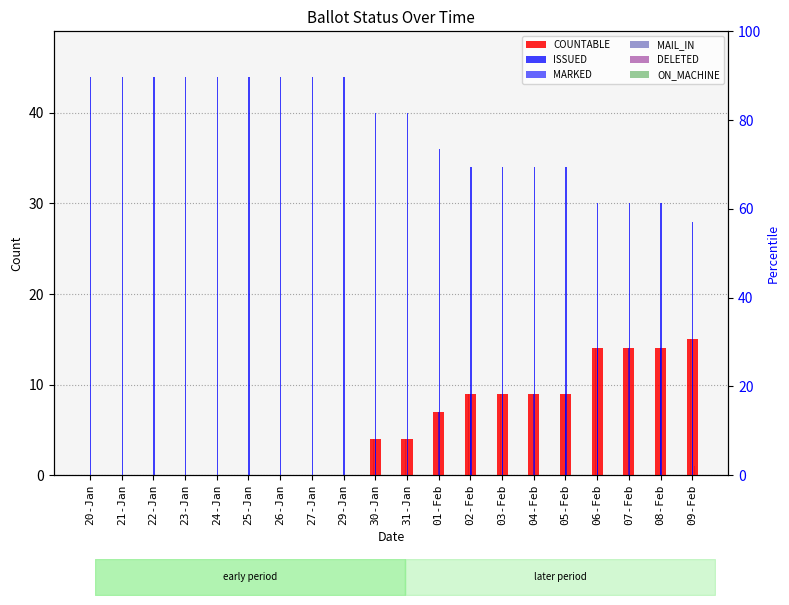

What is the difference between the maximum and minimum values in the MARKED series?

15